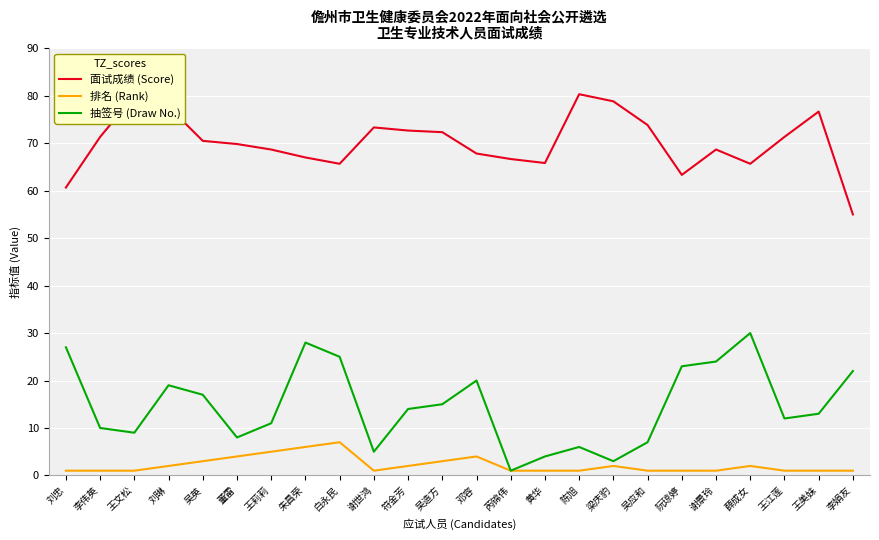

What position from the right is 王文松?

22